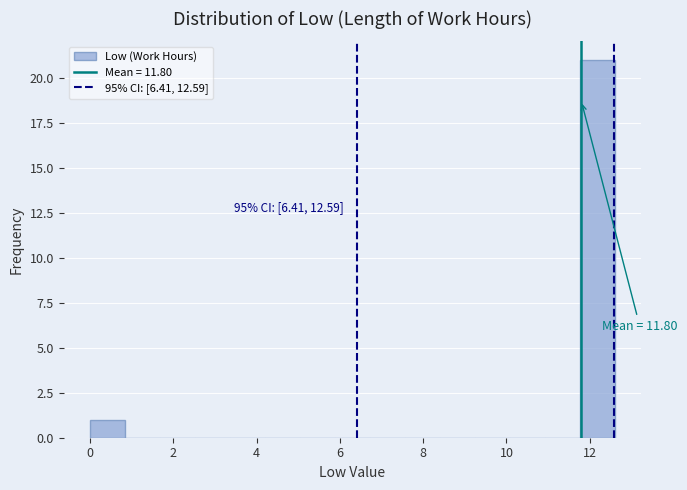

Which range on the x-axis has the tallest bar?

11.8 to 12.6